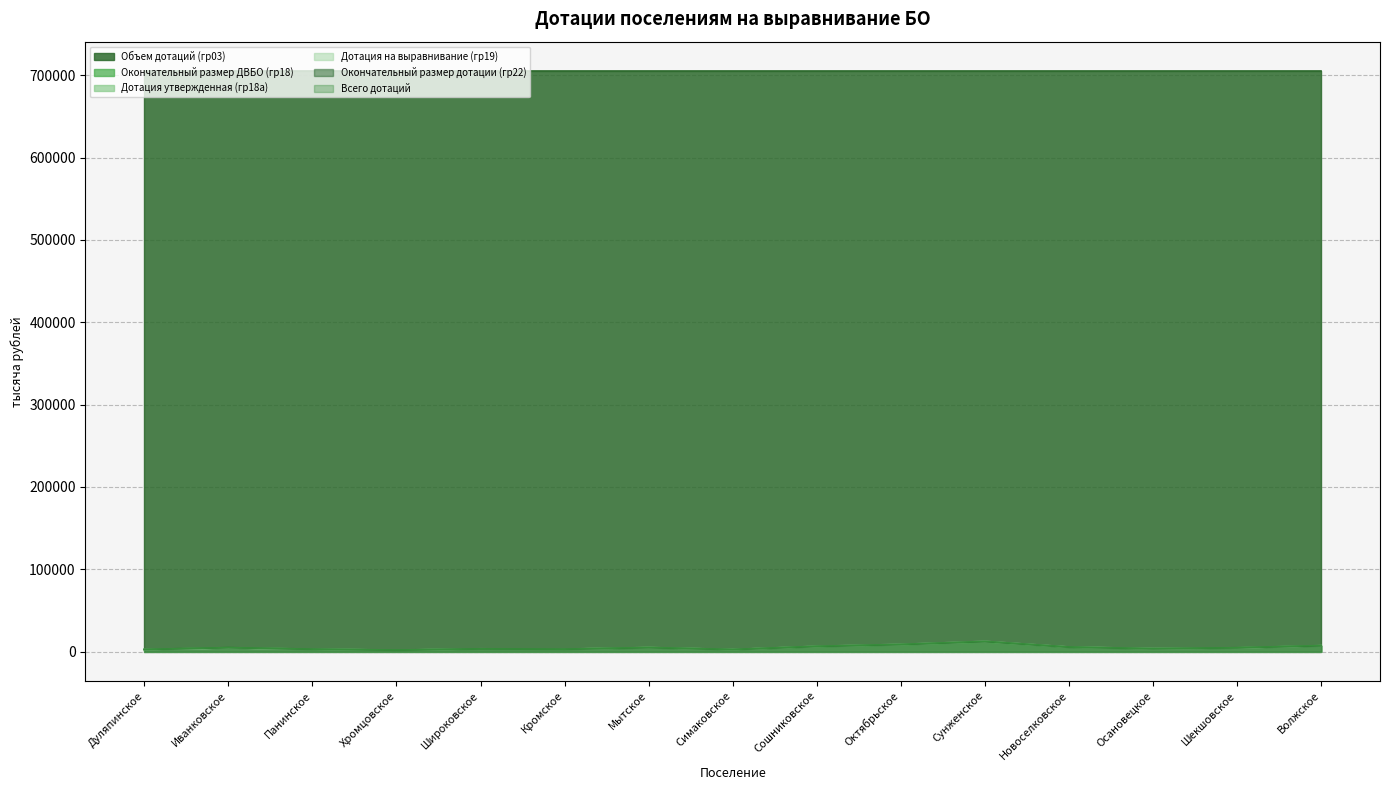

At which label does Окончательный размер дотации (гр22) reach its minimum?

Хромцовское